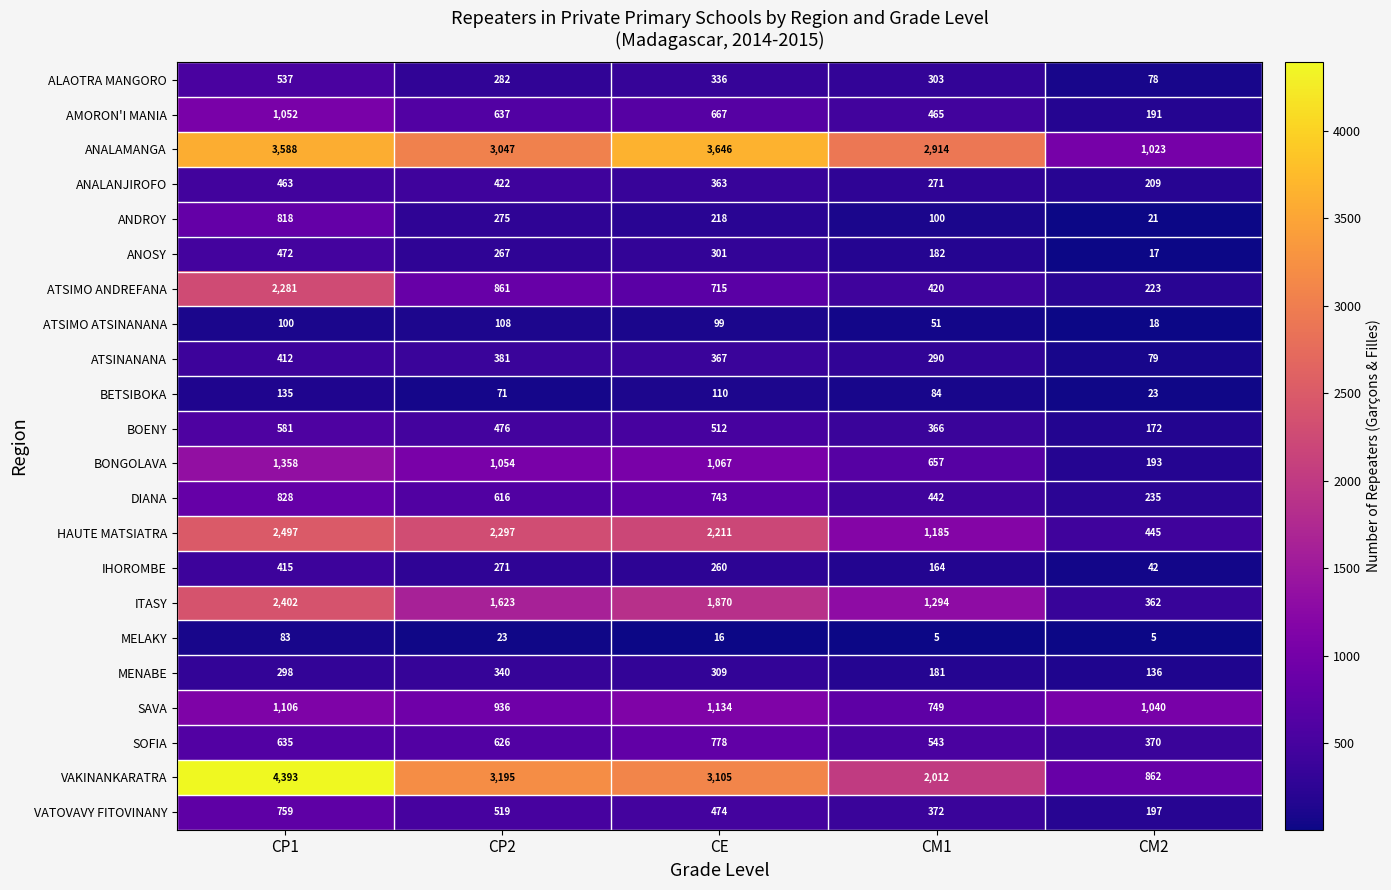

True or false: ATSIMO ANDREFANA has a value of 999 at CE.

False